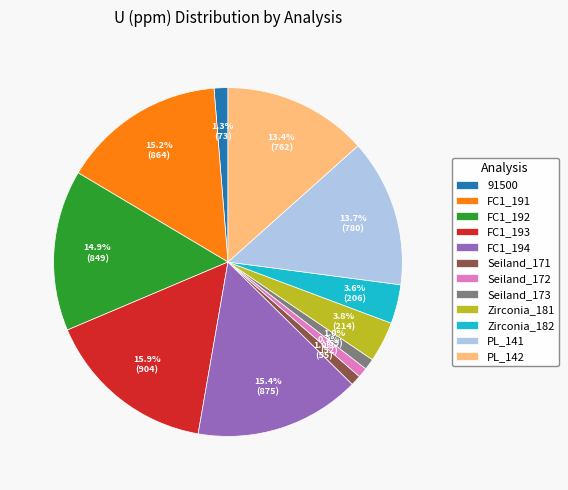

Approximately how many times larger is the value at FC1_194 compared to Zirconia_181?

4.1